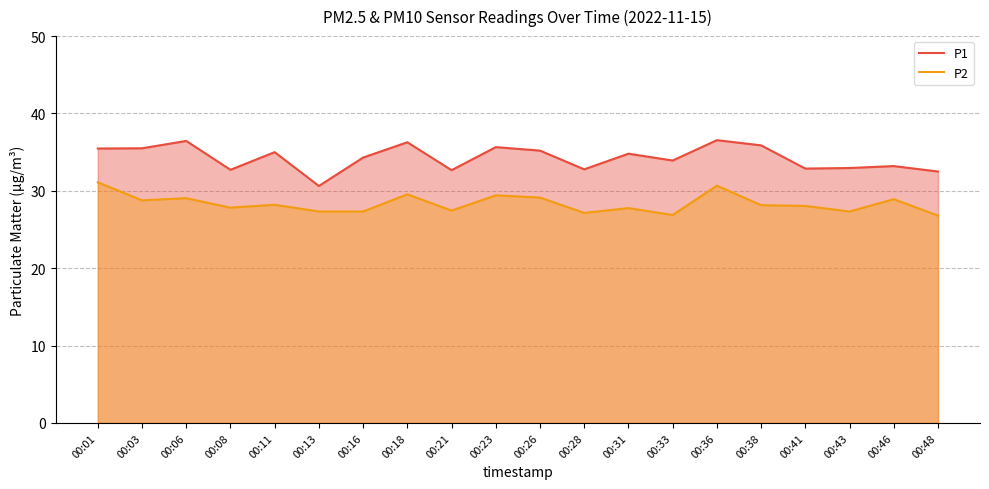

True or false: P1 and P2 cross at least once.

False